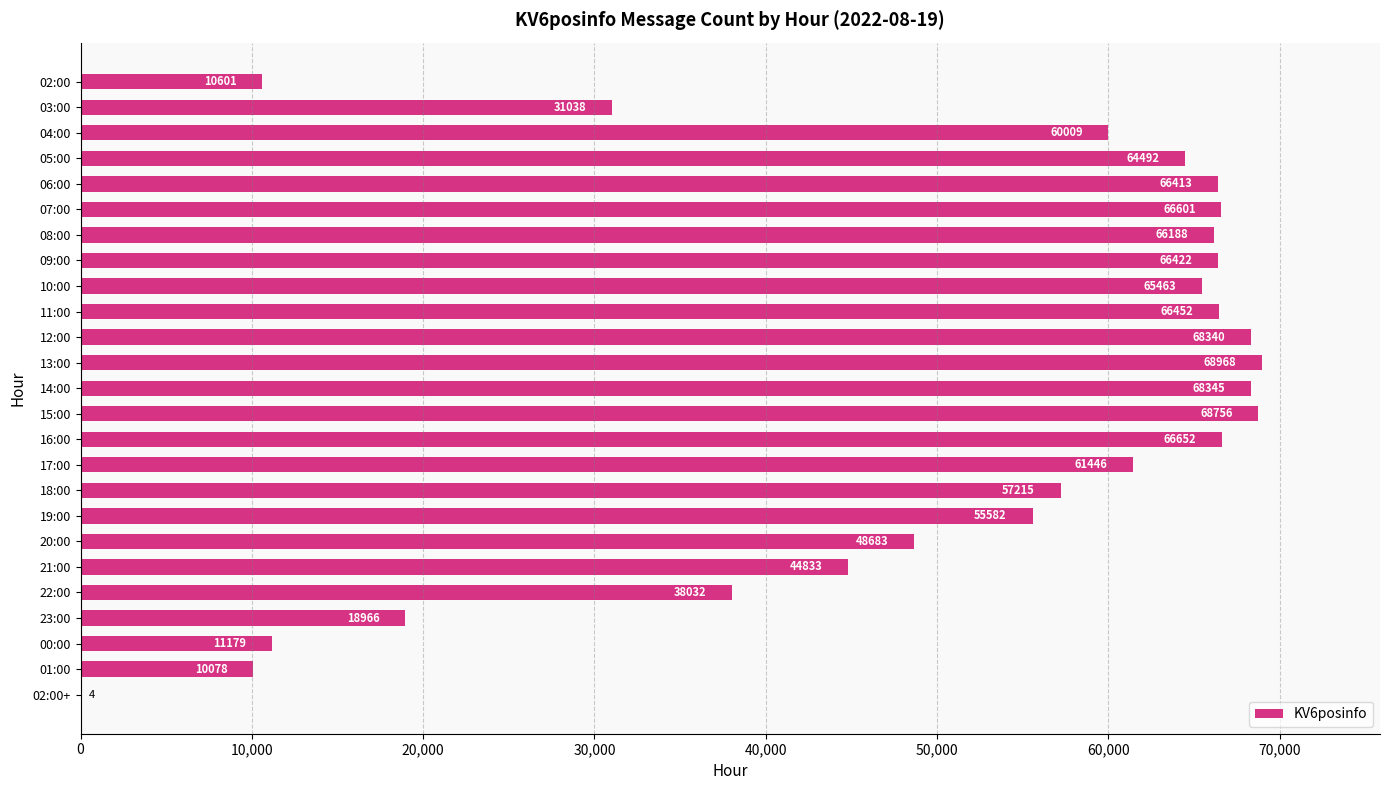

What is the change in value from 12:00 to 20:00?

-19657